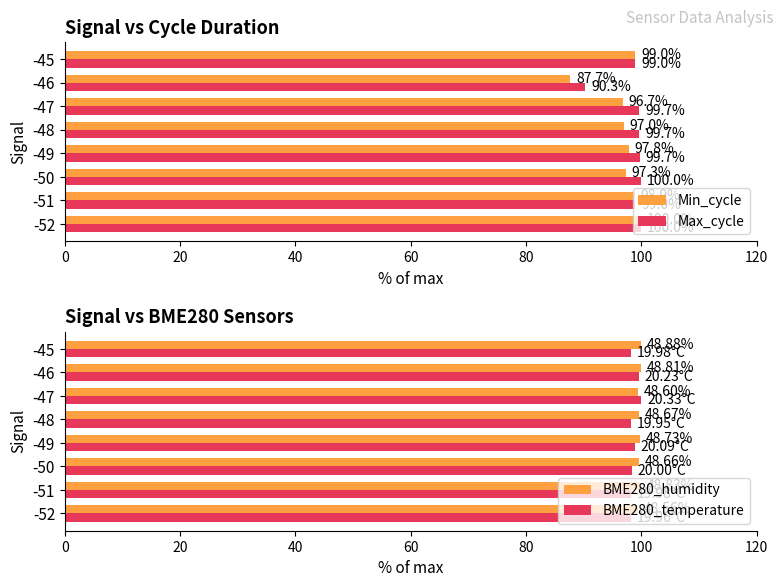

Which series has the largest range (max minus min)?

Min_cycle